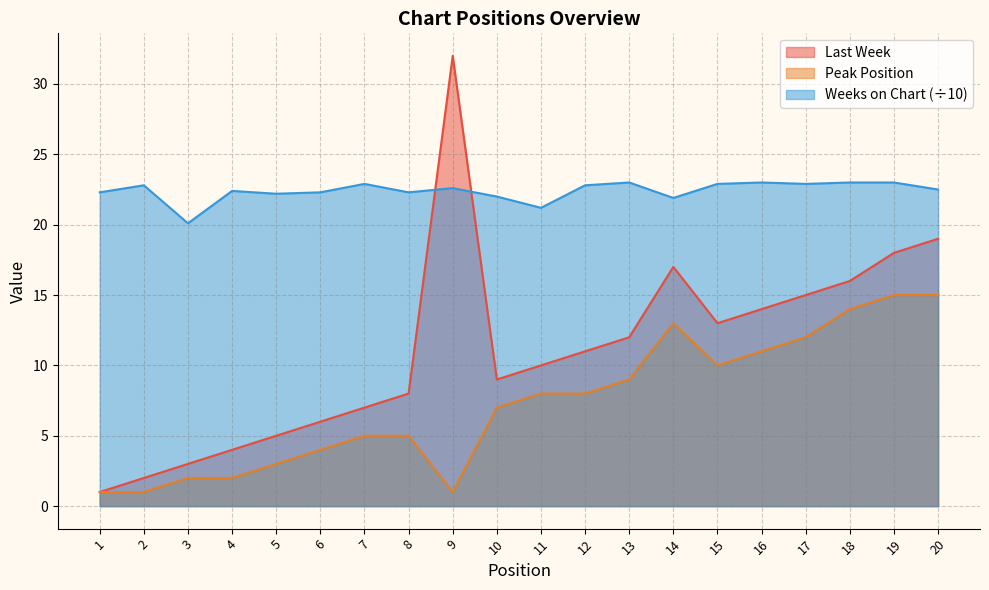

Which series has the largest total across all categories?

Weeks on Chart (÷10)